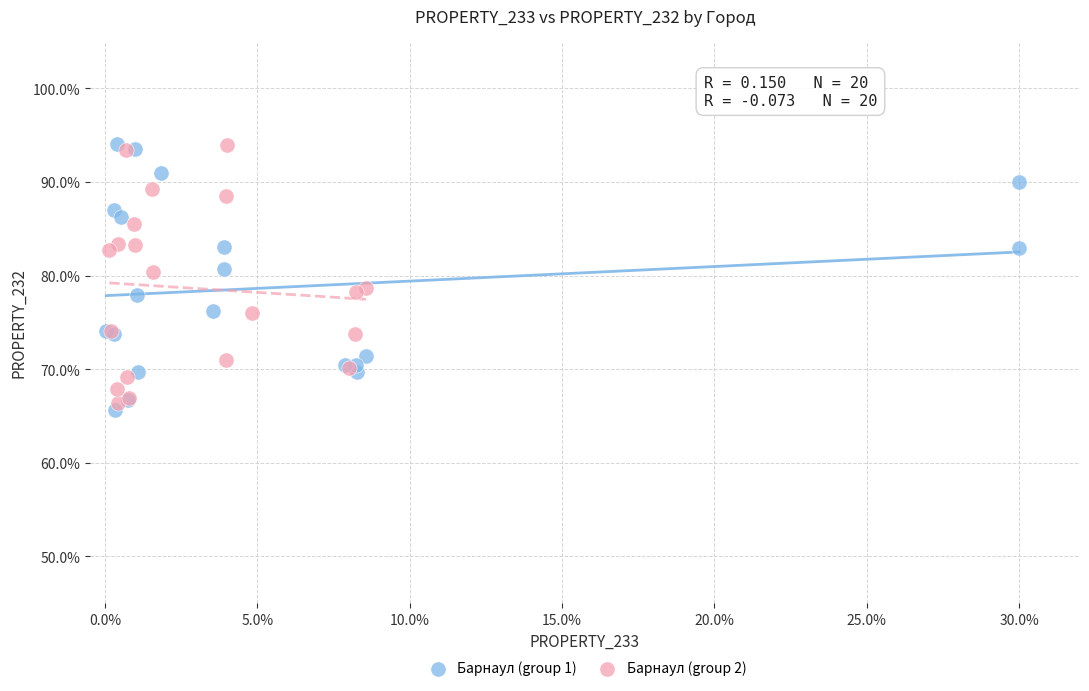

Which series reaches the minimum Y coordinate?

Барнаул (group 1)